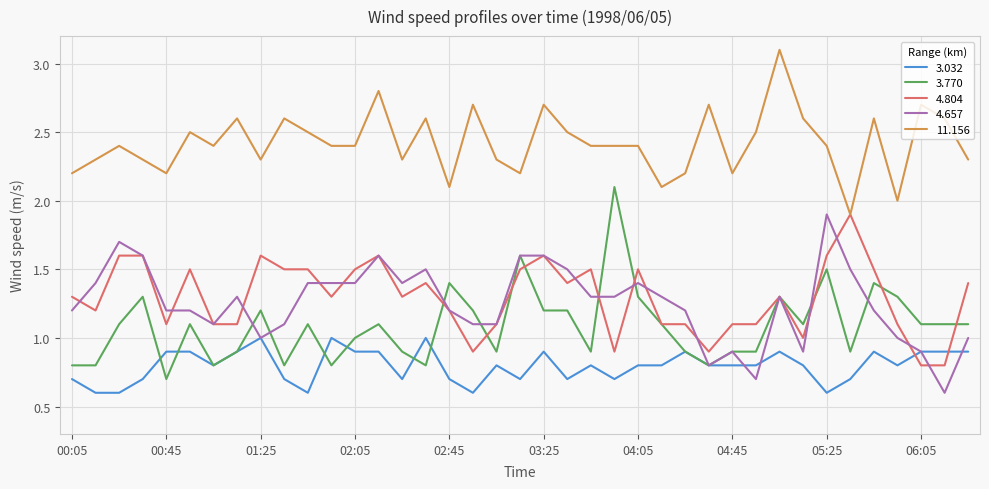

What is the minimum value for 4.804?

0.8